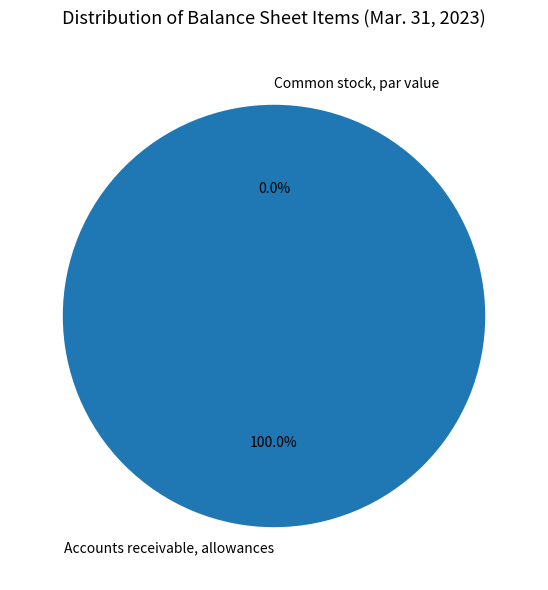

To the nearest percent, what is the combined percentage of Accounts receivable, allowances and Common stock, par value?

100%